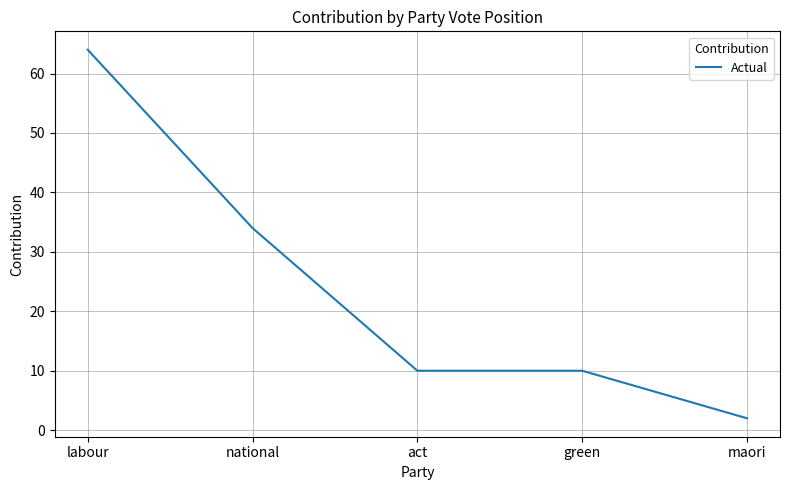

What is the difference between the maximum and second lowest values?

54